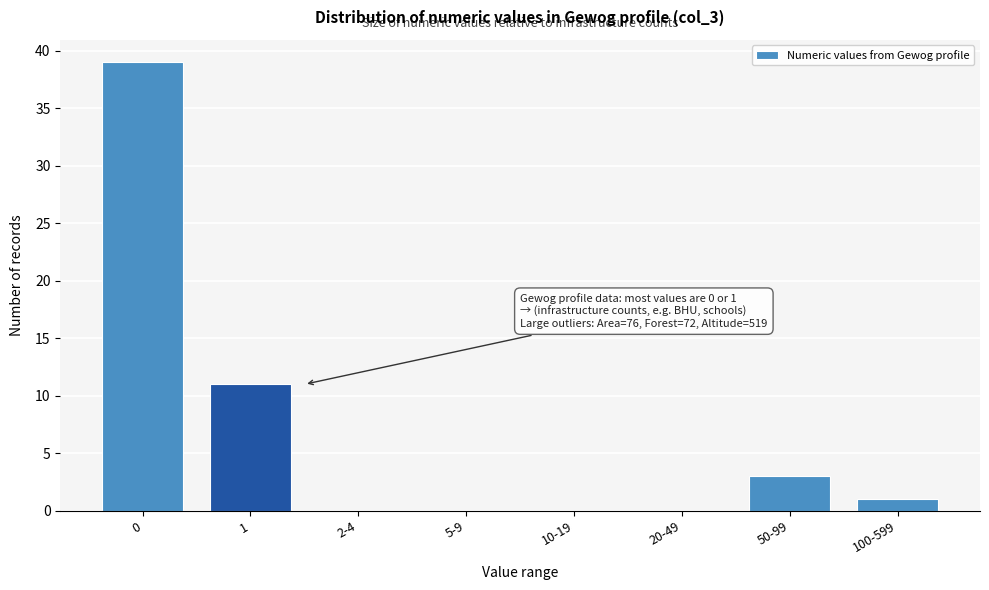

Reading left to right, list all the values displayed in this chart.

0=39	1=11	2-4=0	5-9=0	10-19=0	20-49=0	50-99=3	100-599=1